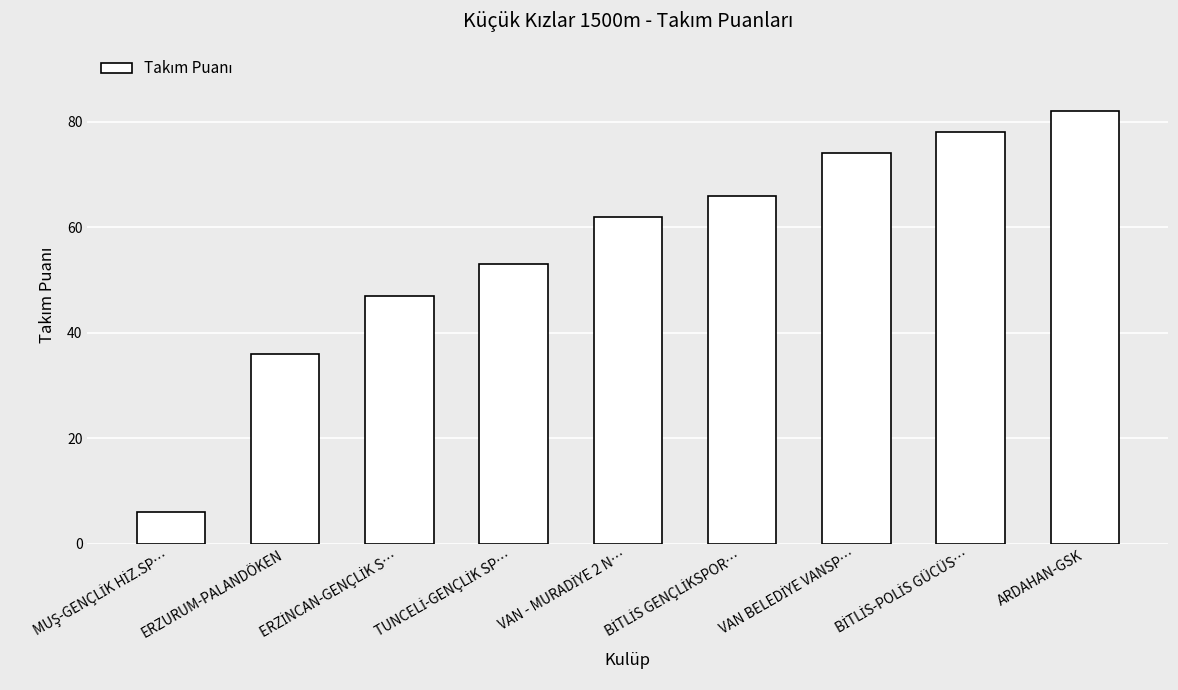

What is the average value?

56.0